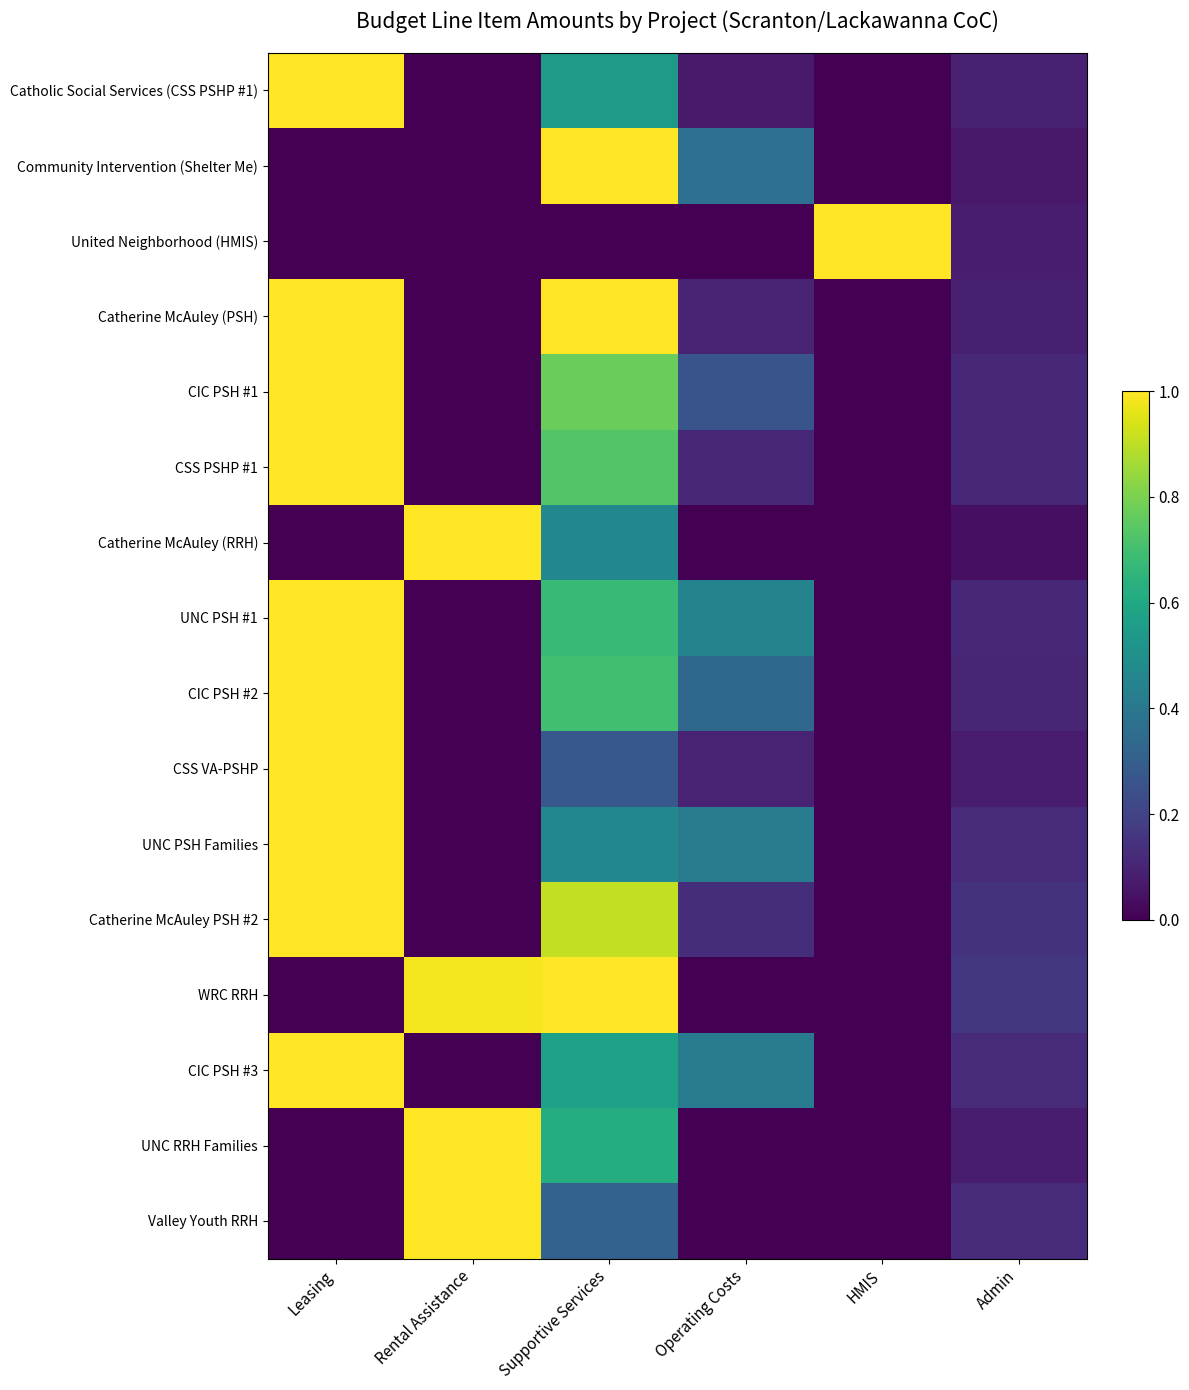

Reading right to left, extract all data points from this chart.

Catholic Social Services (CSS PSHP #1): Admin=0.1	HMIS=0.0	Operating Costs=0.1	Supportive Services=0.5	Rental Assistance=0.0	Leasing=1.0
Community Intervention (Shelter Me): Admin=0.1	HMIS=0.0	Operating Costs=0.4	Supportive Services=1.0	Rental Assistance=0.0	Leasing=0.0
United Neighborhood (HMIS): Admin=0.1	HMIS=1.0	Operating Costs=0.0	Supportive Services=0.0	Rental Assistance=0.0	Leasing=0.0
Catherine McAuley (PSH): Admin=0.1	HMIS=0.0	Operating Costs=0.1	Supportive Services=1.0	Rental Assistance=0.0	Leasing=1.0
CIC PSH #1: Admin=0.1	HMIS=0.0	Operating Costs=0.3	Supportive Services=0.8	Rental Assistance=0.0	Leasing=1.0
CSS PSHP #1: Admin=0.1	HMIS=0.0	Operating Costs=0.1	Supportive Services=0.7	Rental Assistance=0.0	Leasing=1.0
Catherine McAuley (RRH): Admin=0.0	HMIS=0.0	Operating Costs=0.0	Supportive Services=0.5	Rental Assistance=1.0	Leasing=0.0
UNC PSH #1: Admin=0.1	HMIS=0.0	Operating Costs=0.4	Supportive Services=0.7	Rental Assistance=0.0	Leasing=1.0
CIC PSH #2: Admin=0.1	HMIS=0.0	Operating Costs=0.3	Supportive Services=0.7	Rental Assistance=0.0	Leasing=1.0
CSS VA-PSHP: Admin=0.1	HMIS=0.0	Operating Costs=0.1	Supportive Services=0.3	Rental Assistance=0.0	Leasing=1.0
UNC PSH Families: Admin=0.1	HMIS=0.0	Operating Costs=0.4	Supportive Services=0.5	Rental Assistance=0.0	Leasing=1.0
Catherine McAuley PSH #2: Admin=0.1	HMIS=0.0	Operating Costs=0.1	Supportive Services=0.9	Rental Assistance=0.0	Leasing=1.0
WRC RRH: Admin=0.2	HMIS=0.0	Operating Costs=0.0	Supportive Services=1.0	Rental Assistance=1.0	Leasing=0.0
CIC PSH #3: Admin=0.1	HMIS=0.0	Operating Costs=0.4	Supportive Services=0.6	Rental Assistance=0.0	Leasing=1.0
UNC RRH Families: Admin=0.1	HMIS=0.0	Operating Costs=0.0	Supportive Services=0.6	Rental Assistance=1.0	Leasing=0.0
Valley Youth RRH: Admin=0.1	HMIS=0.0	Operating Costs=0.0	Supportive Services=0.3	Rental Assistance=1.0	Leasing=0.0